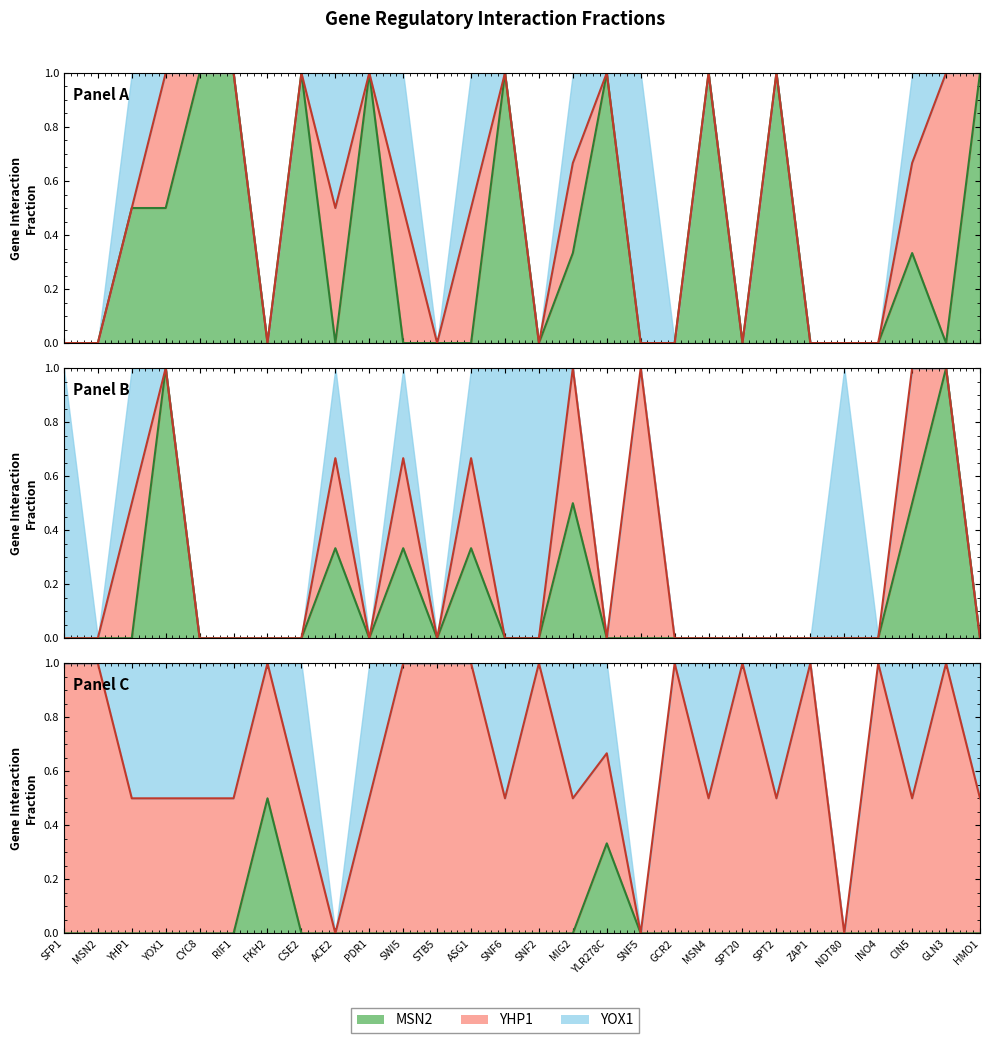

Between which two adjacent categories do MSN2 and FKH2 first intersect?

CSE2 and ACE2